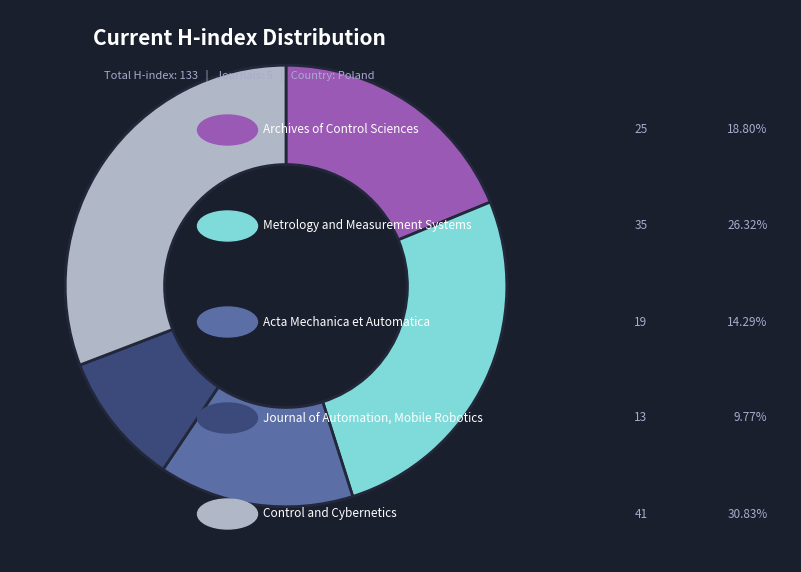

Is there a majority slice in this chart?

No